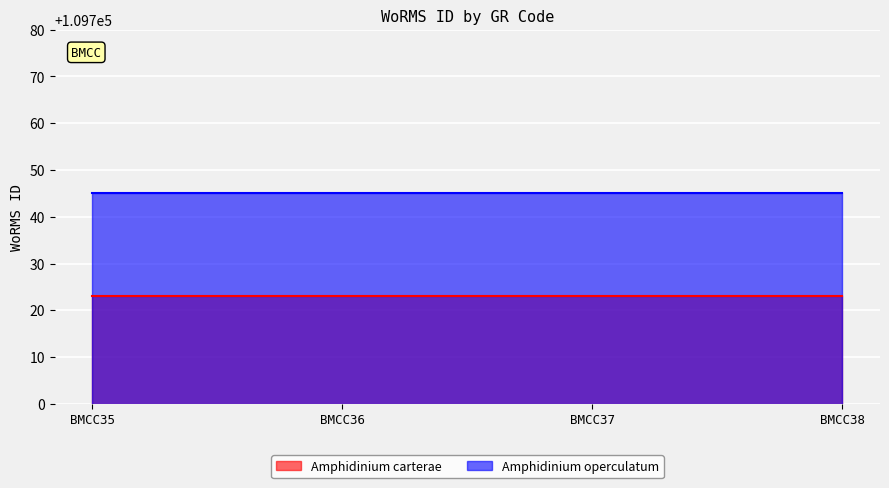

True or false: Amphidinium operculatum has a value of 109745 at BMCC37.

True